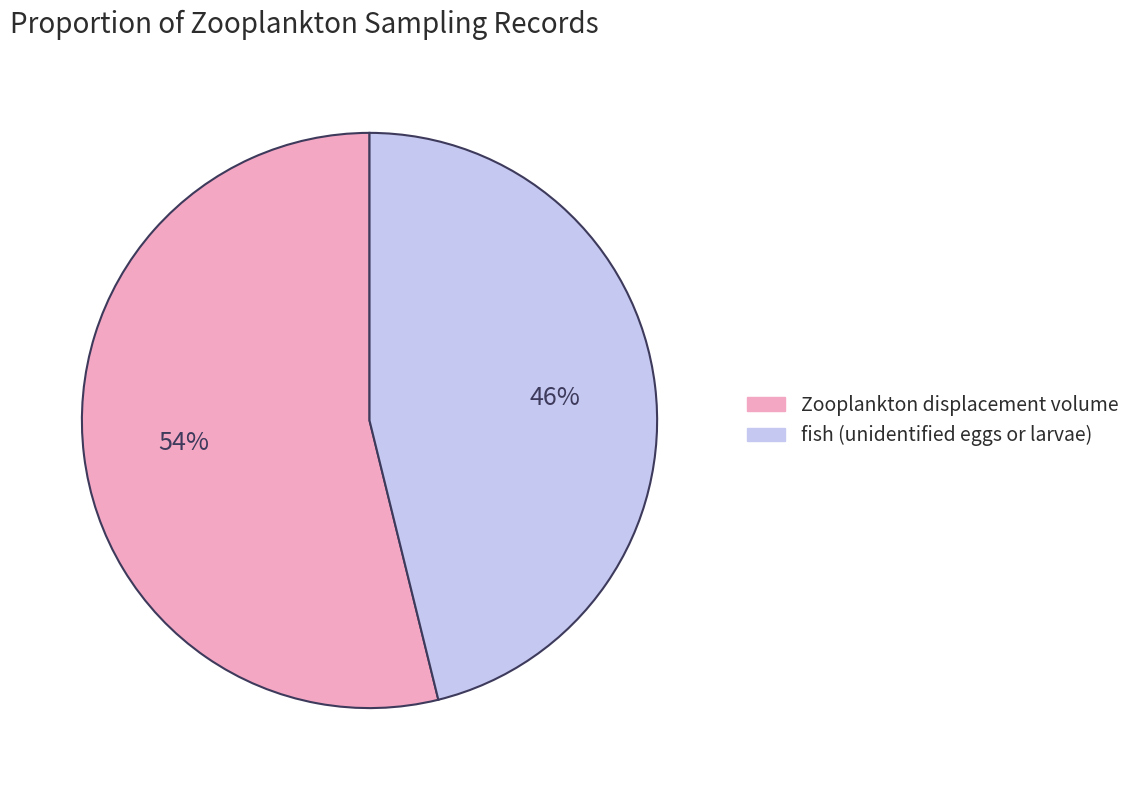

Is the sum of fish (unidentified eggs or larvae) and Zooplankton displacement volume greater than half?

Yes